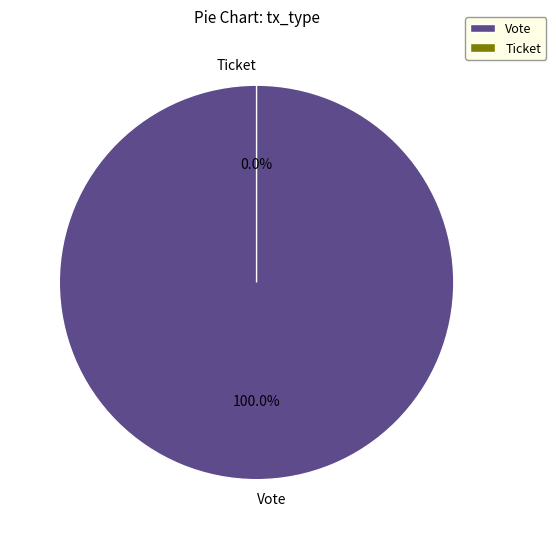

Is it true that Vote is 99% of the pie?

False